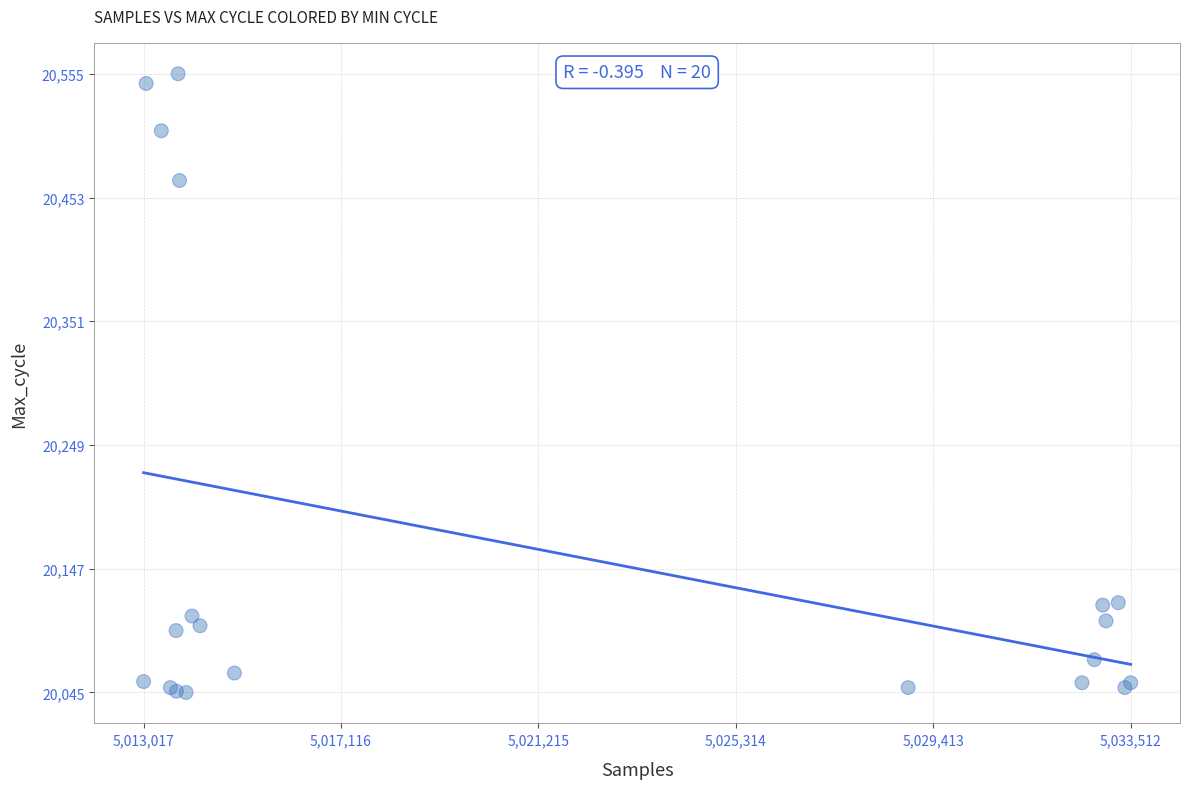

What Y value in the scatter plot is closest to 20300?

20467